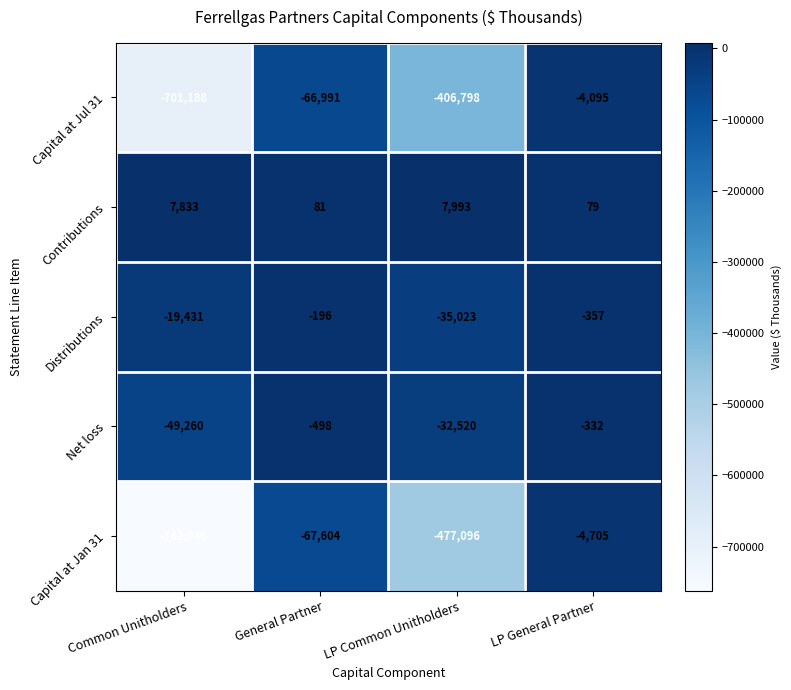

What is the difference between the Capital at Jul 31 values at LP Common Unitholders and LP General Partner?

402703